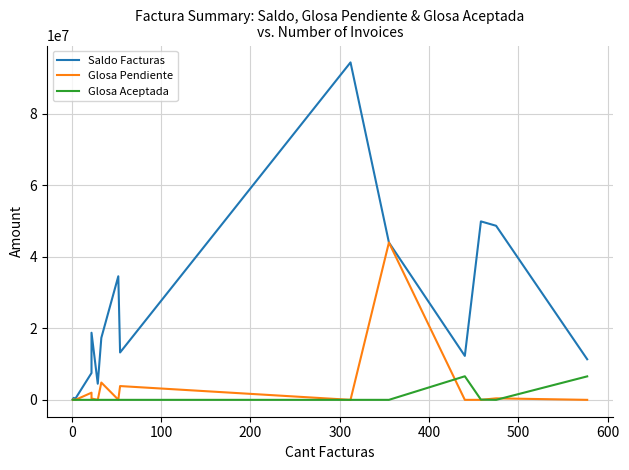

Does the chart display data point markers on the line(s)?

No